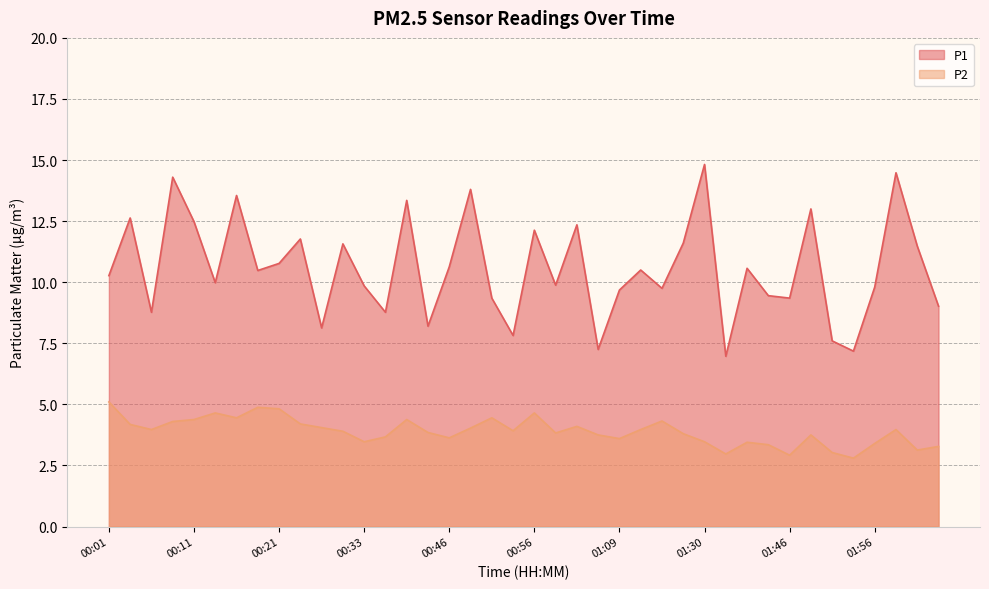

How many distinct data groups are displayed?

2